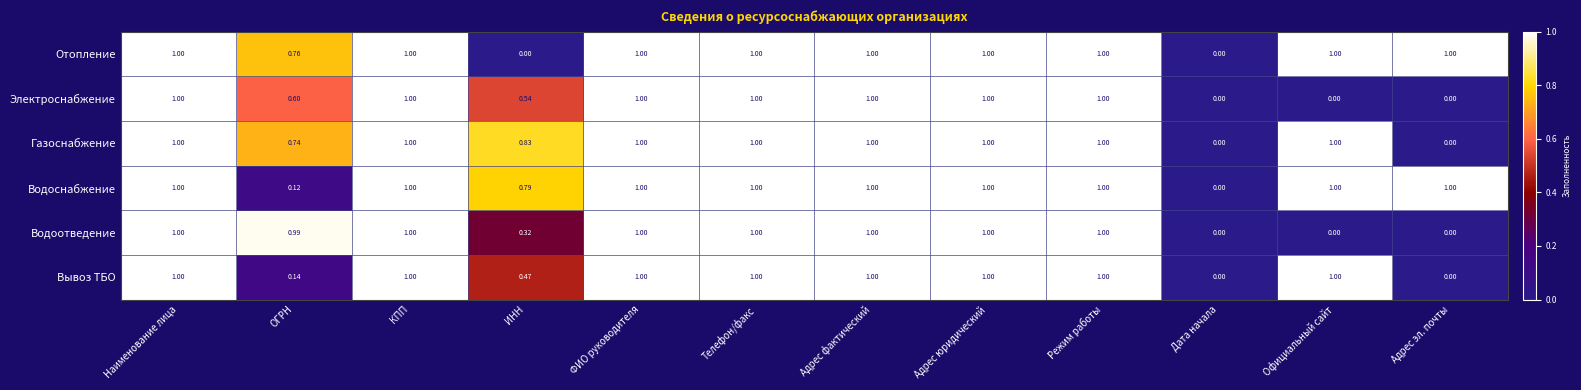

Which series has the largest total across all categories?

Водоснабжение